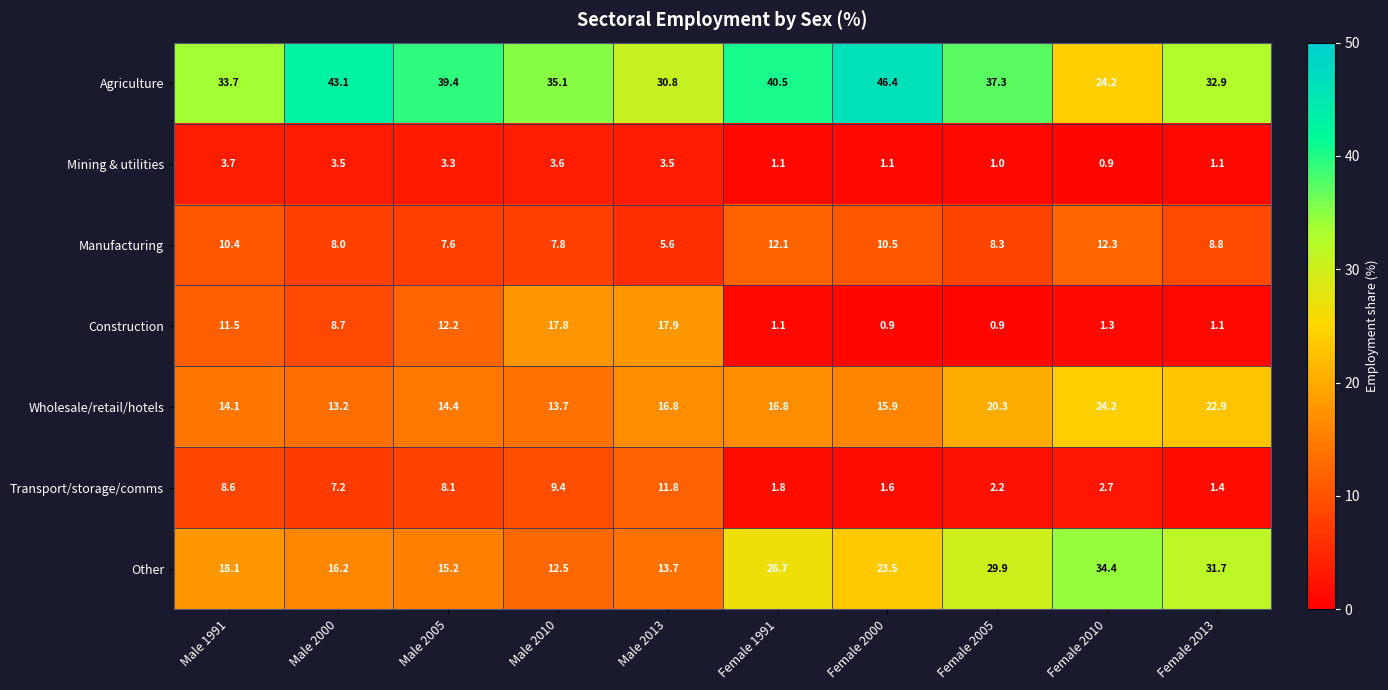

What is the difference between the highest and lowest values at Female 2000?

45.5